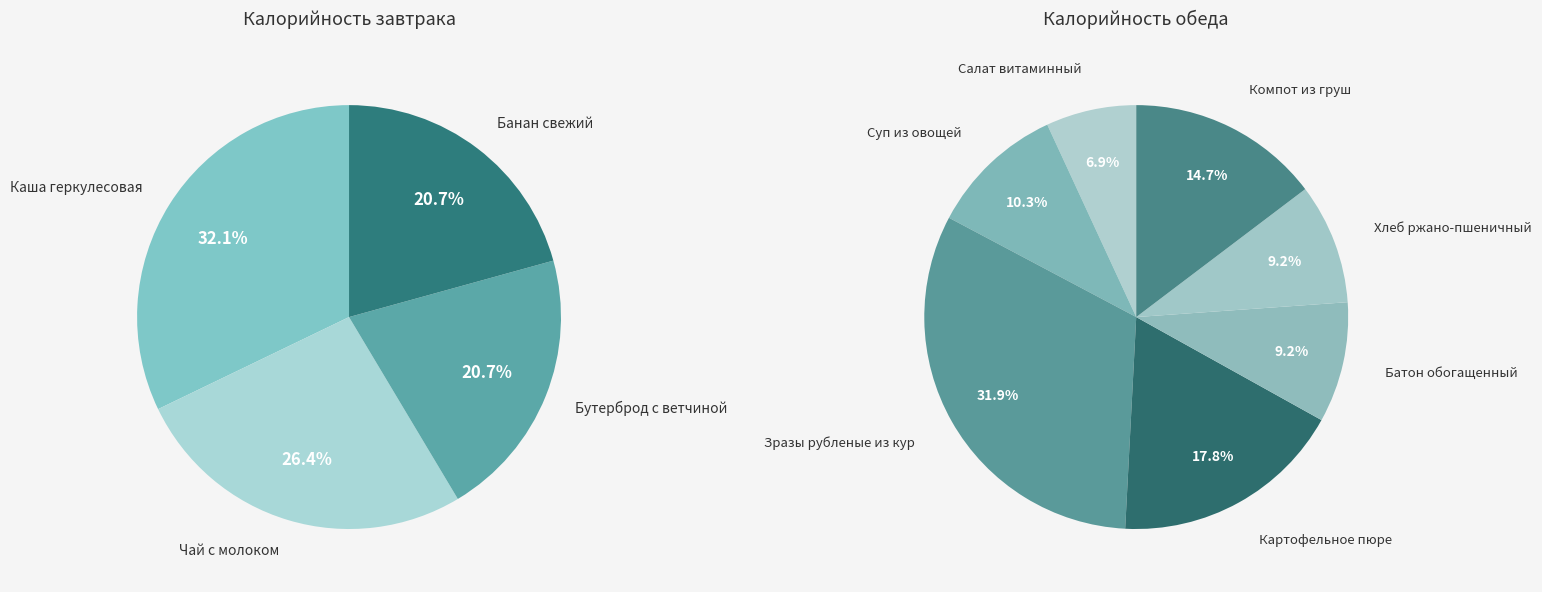

Rank the categories by value from lowest to highest.

Салат витаминный, Батон обогащенный, Хлеб ржано-пшеничный, Суп из овощей, Бутерброд с ветчиной, Банан свежий, Компот из груш, Чай с молоком, Картофельное пюре, Каша геркулесовая, Зразы рубленые из кур